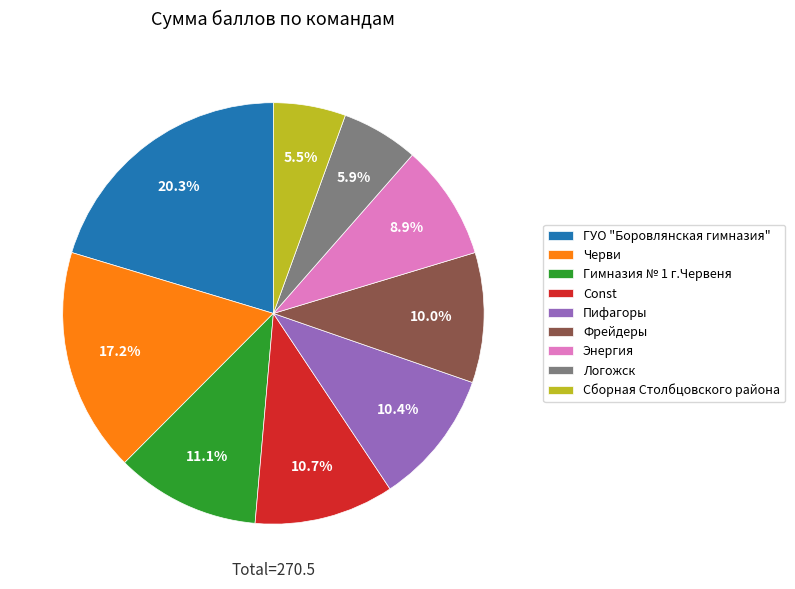

Does any single category account for the majority?

No